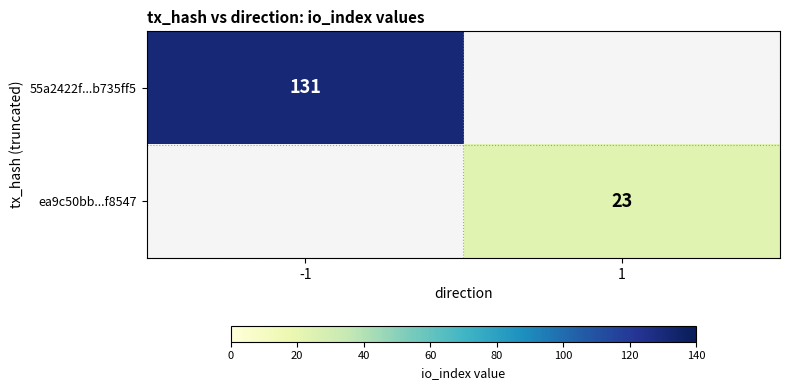

The ea9c50bb...f8547 series shows 23 at 1. True or false?

True